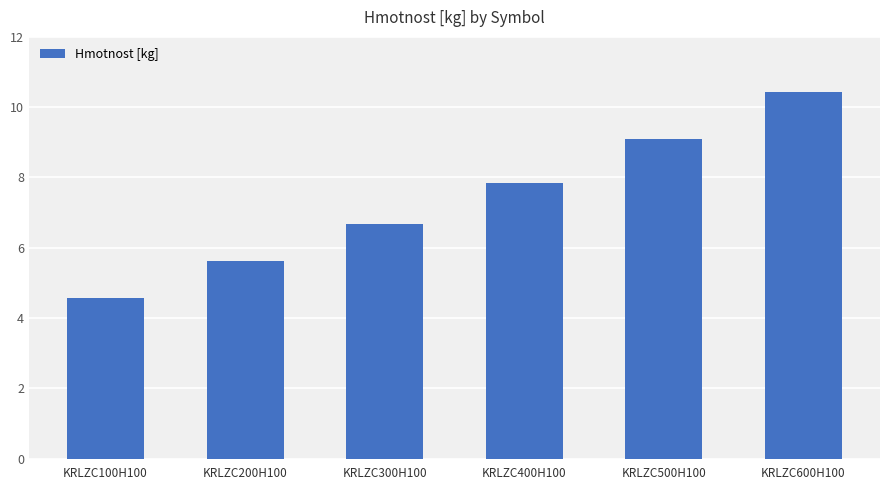

Where does the data first go above 7?

KRLZC400H100